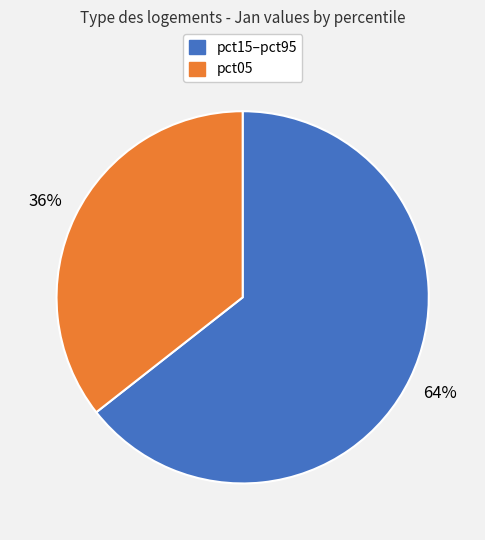

Is the sum of pct05 and pct15–pct95 greater than half?

Yes